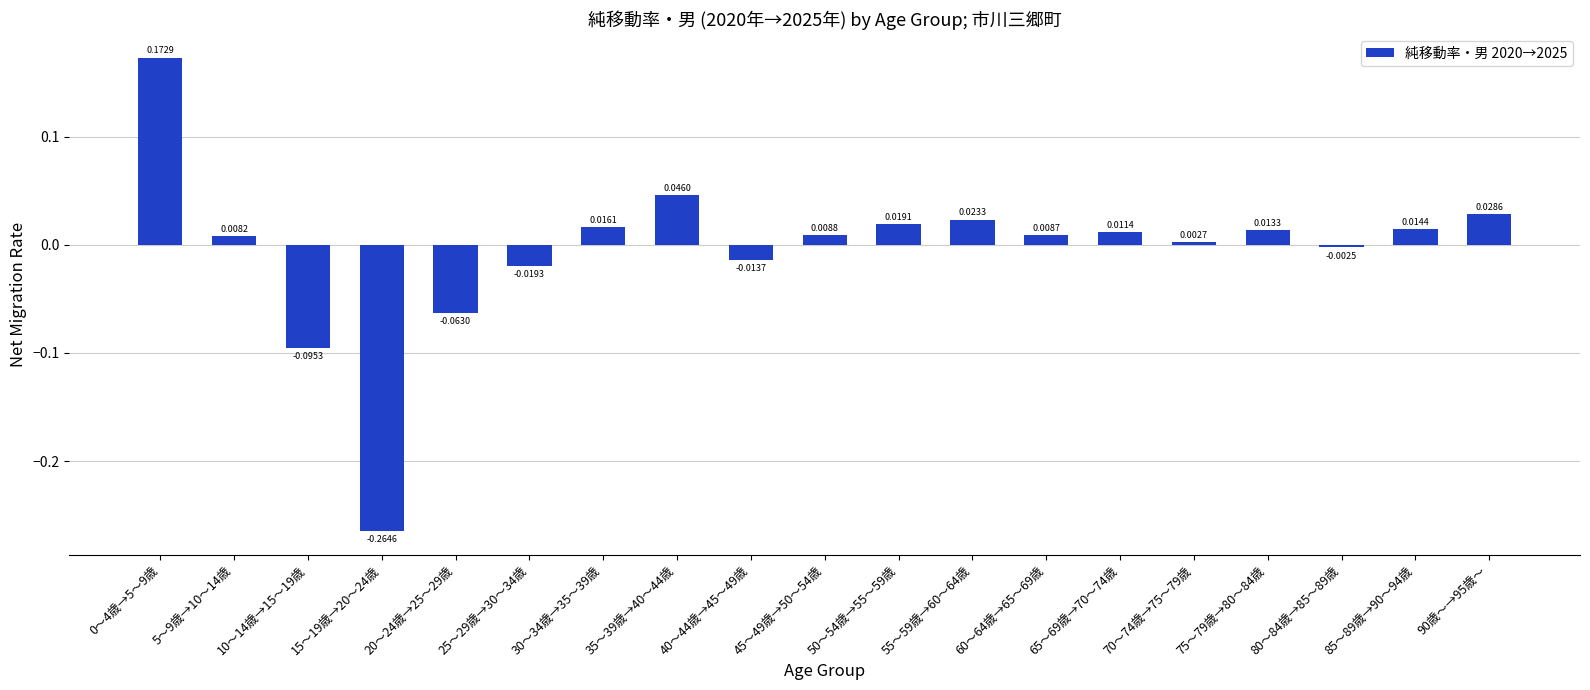

How many categories are shown in the chart?

19